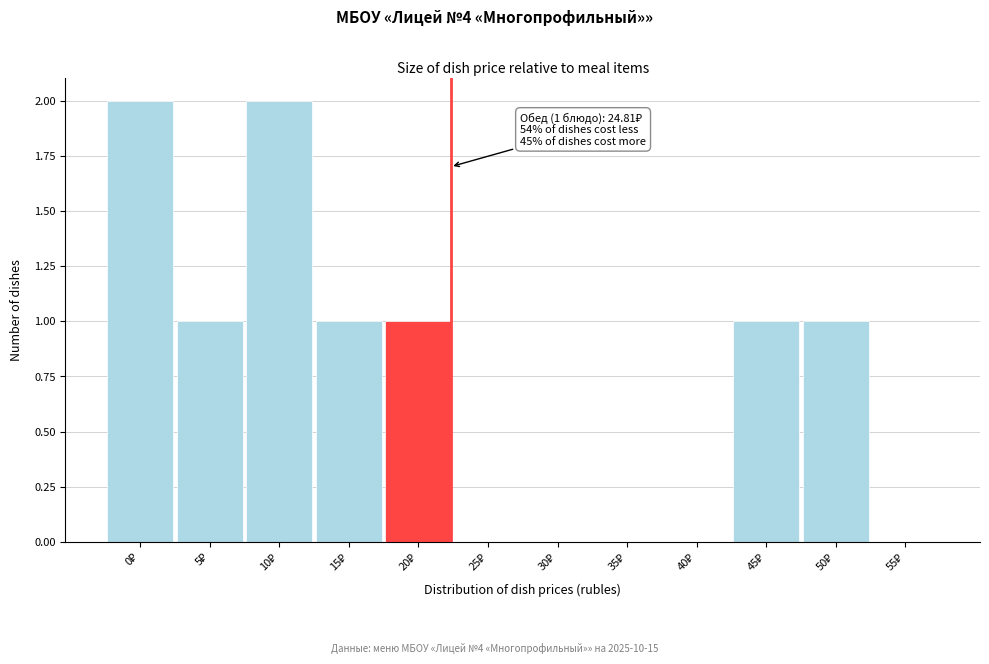

Count the number of data series in this chart.

1